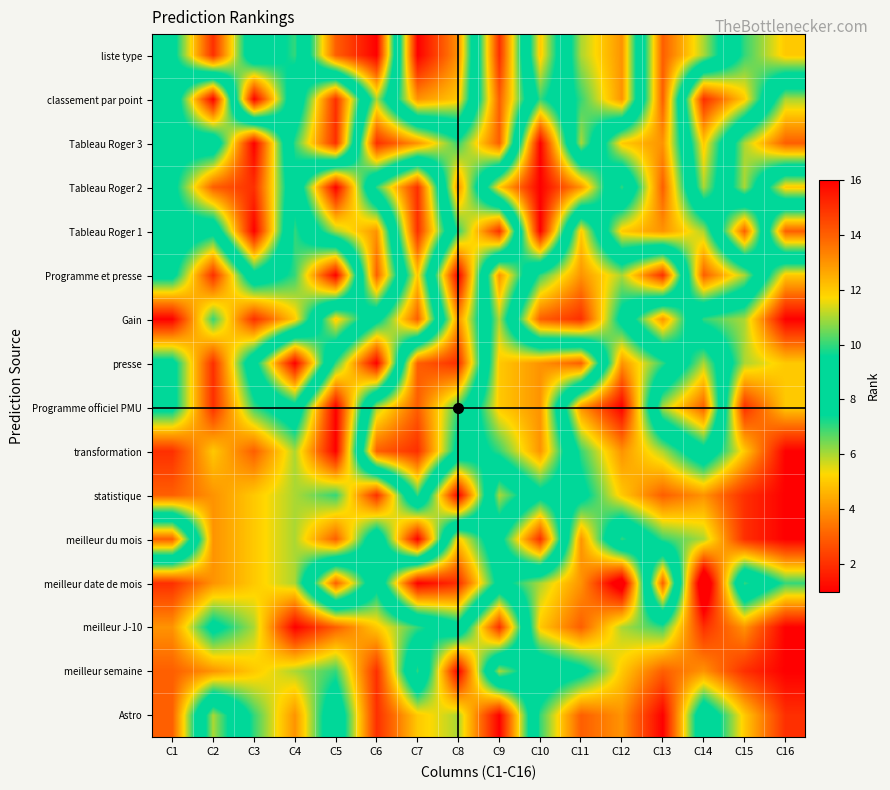

At which category is the sum across all series the highest?

C16